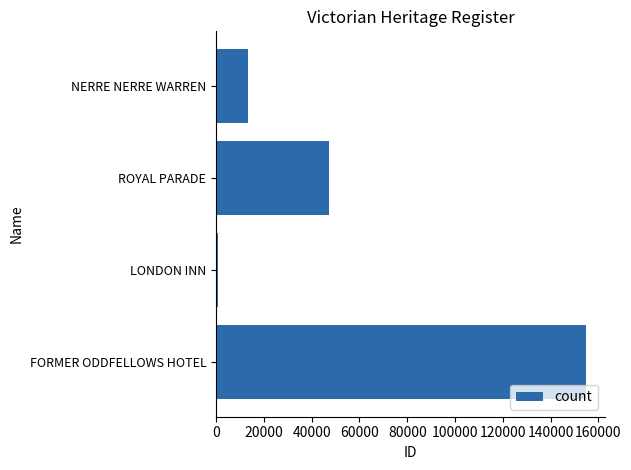

The value at FORMER ODDFELLOWS HOTEL is 55074. True or false?

False